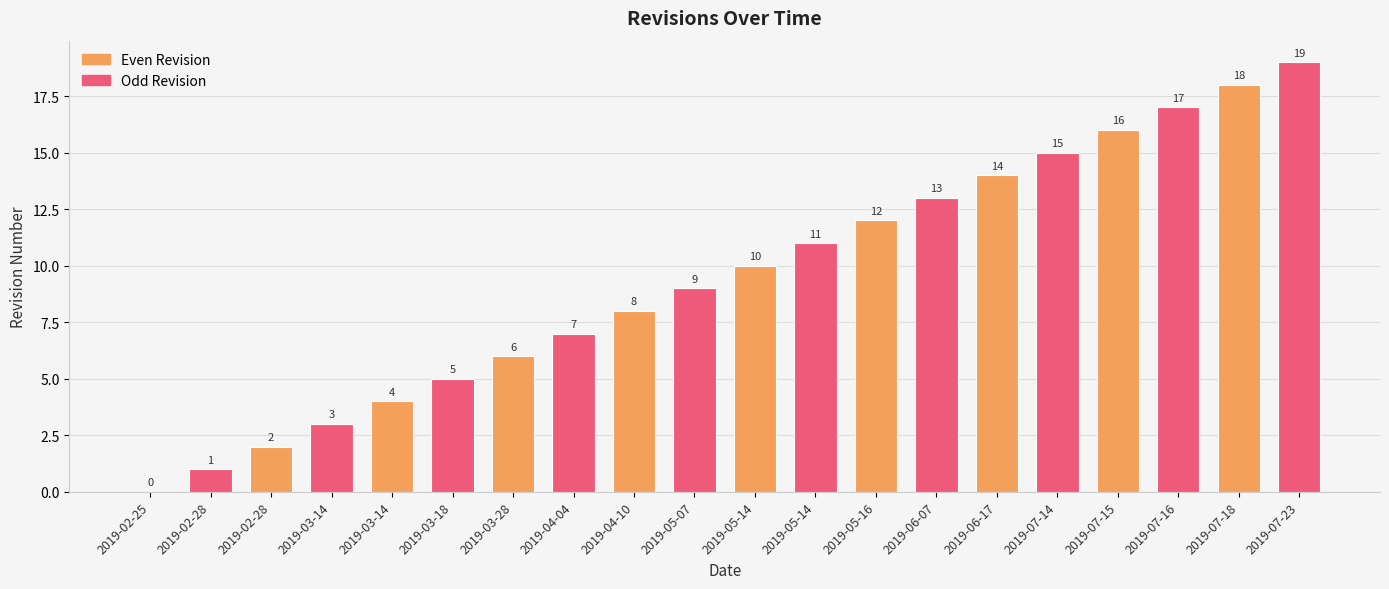

What is the ratio of the value at 2019-05-14 to the value at 2019-04-04?

1.6